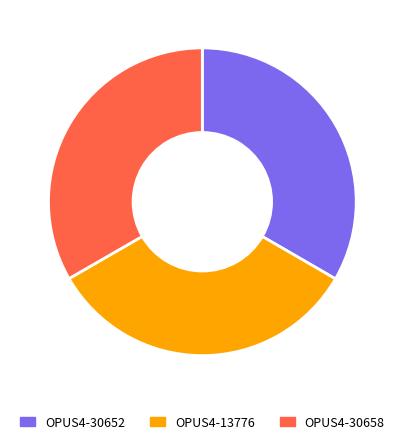

How many segments does this pie chart have?

3